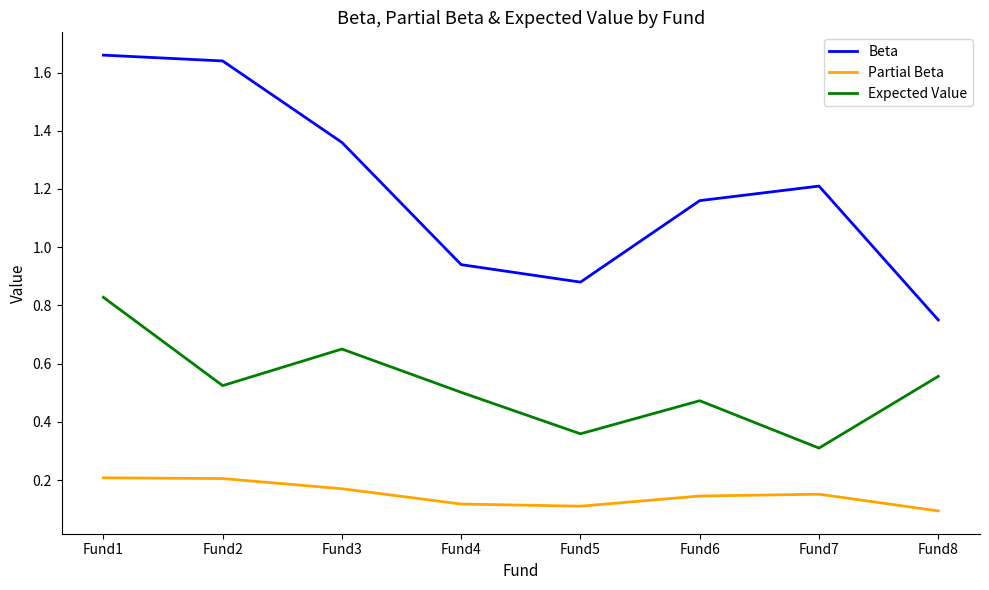

True or false: Beta and Partial Beta intersect in this chart.

False